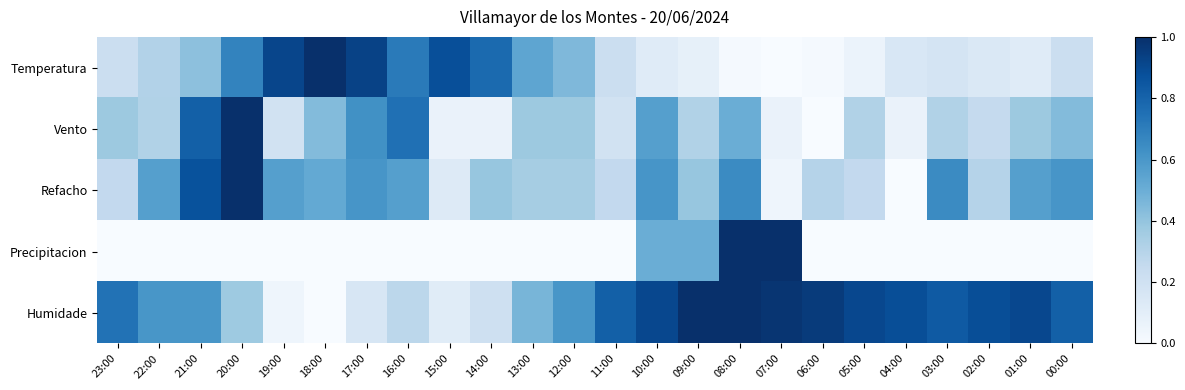

Which series changed the most between 16:00 and 01:00?

Humidade